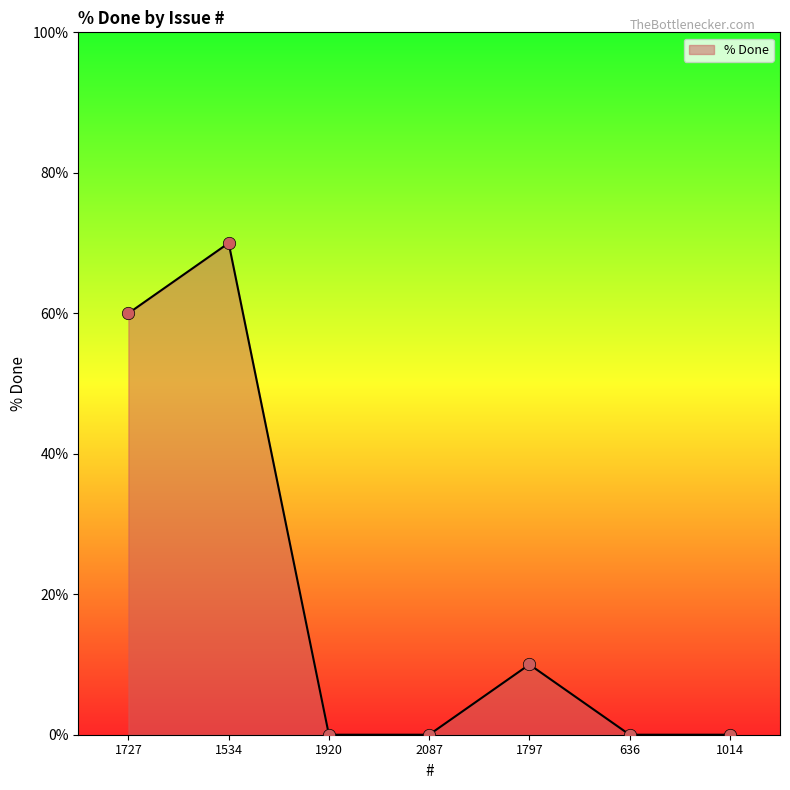

What is the change in value from 2087 to 1797?

+10